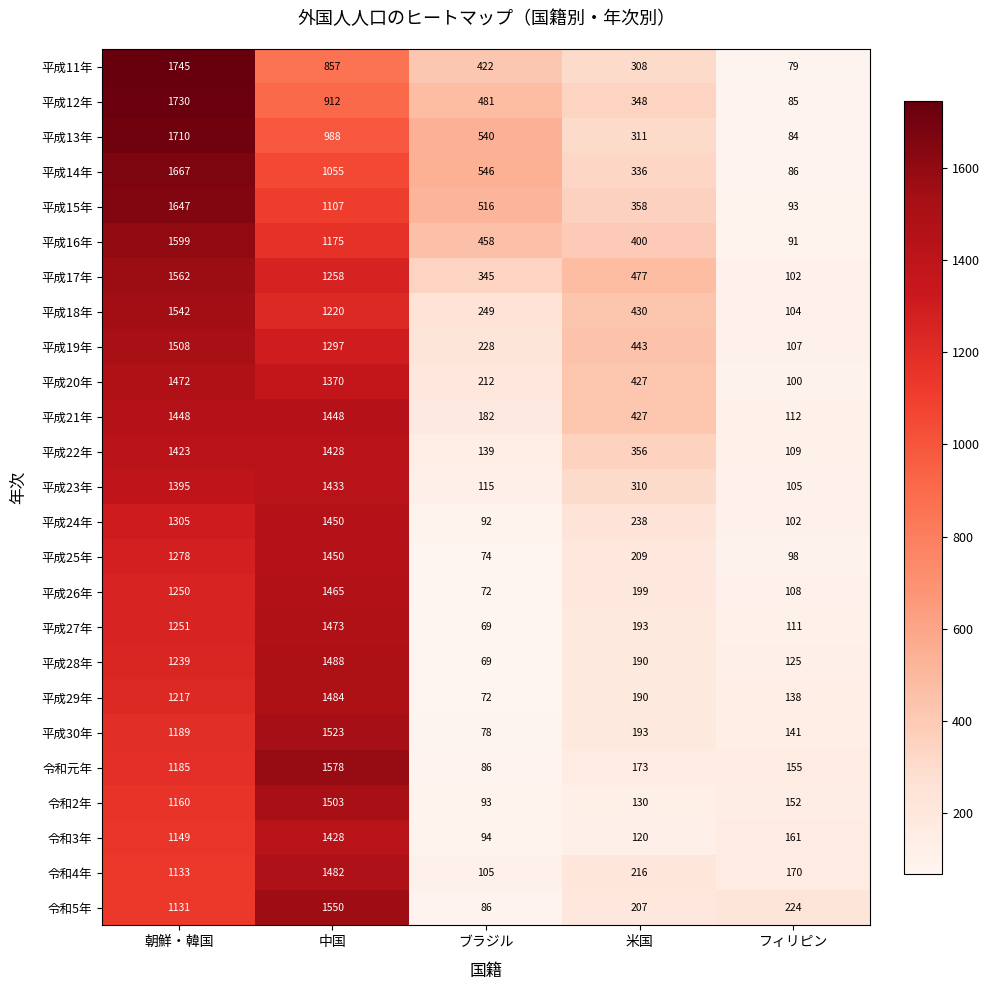

Where does the 平成23年 series first go above 310?

朝鮮・韓国